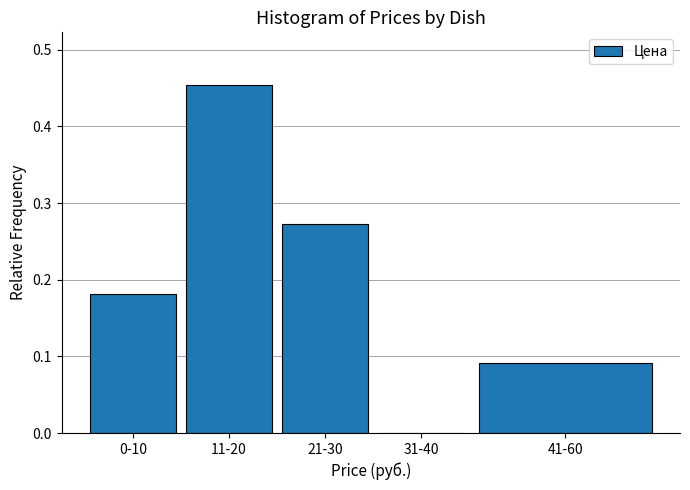

The chart shows a value of 0.0 at 31-40. True or false?

True